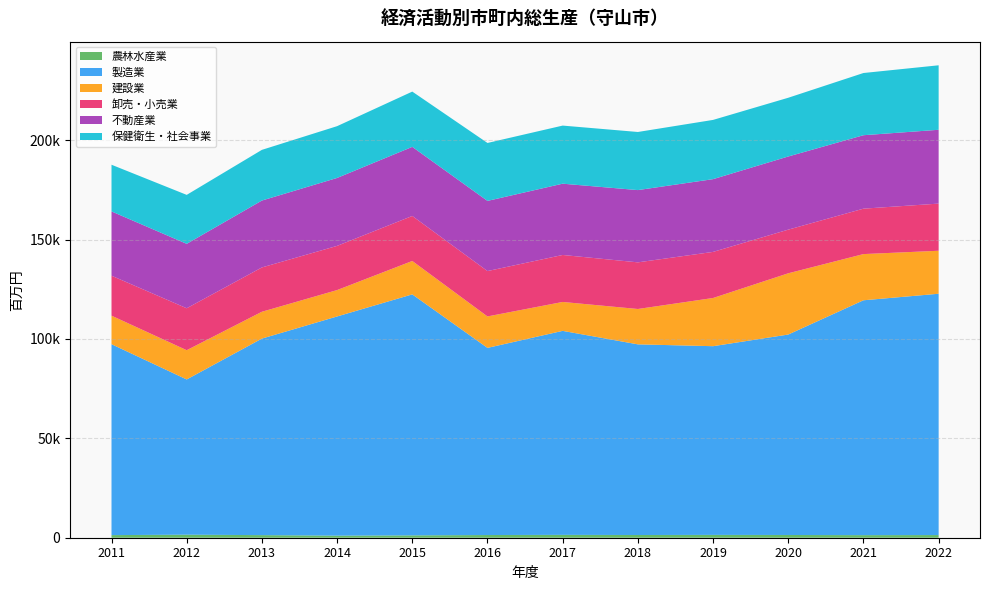

Reading left to right, transcribe all the data shown in this chart.

農林水産業: 2011=1312	2012=1525	2013=1305	2014=1043	2015=1184	2016=1355	2017=1434	2018=1365	2019=1421	2020=1378	2021=1296	2022=1339
製造業: 2011=96055	2012=78097	2013=98875	2014=110271	2015=121240	2016=94148	2017=102632	2018=95915	2019=94938	2020=100842	2021=118159	2022=121404
建設業: 2011=14352	2012=14721	2013=13501	2014=13276	2015=16805	2016=15827	2017=14546	2018=17793	2019=24243	2020=30812	2021=23241	2022=21627
卸売・小売業: 2011=20105	2012=21098	2013=22296	2014=22232	2015=22647	2016=22820	2017=23637	2018=23465	2019=23191	2020=21960	2021=22849	2022=23721
不動産業: 2011=32339	2012=32409	2013=33655	2014=34173	2015=34758	2016=35303	2017=35863	2018=36351	2019=36601	2020=36803	2021=36951	2022=37137
保健衛生・社会事業: 2011=23485	2012=24631	2013=25498	2014=26053	2015=27807	2016=29146	2017=29228	2018=29235	2019=29803	2020=29548	2021=31293	2022=32447